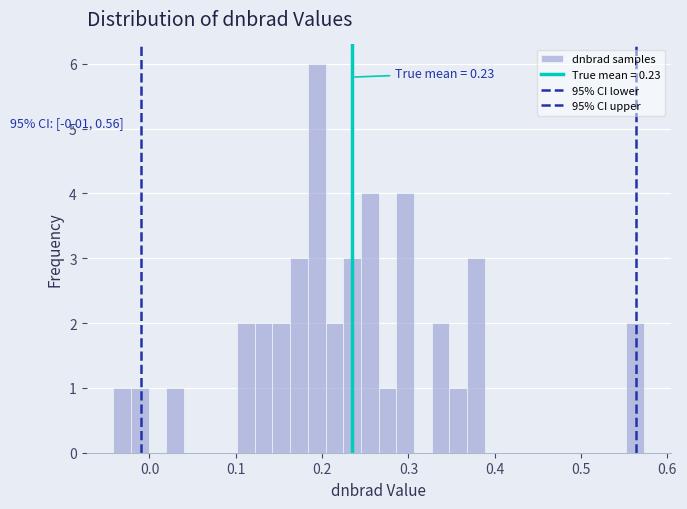

Around what value on the x-axis is the tallest bar? Give the approximate position of its centre, as read against the axis.

0.19